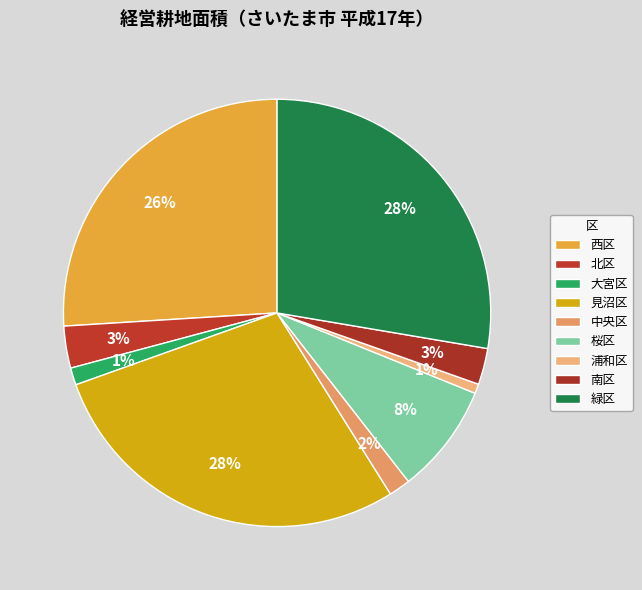

Between 中央区 and 見沼区, which is larger?

見沼区